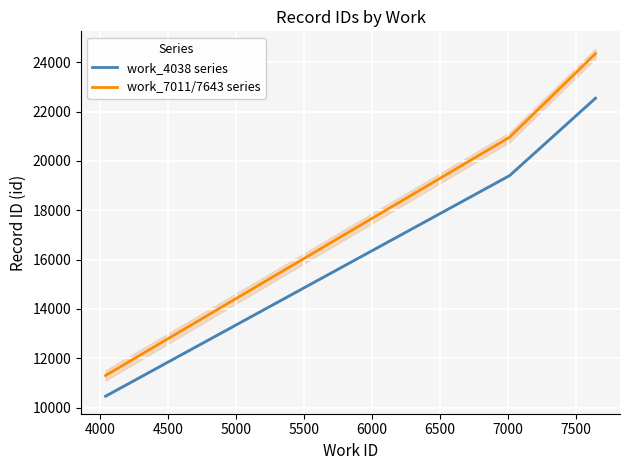

What is the minimum value shown in the chart?

10464.3